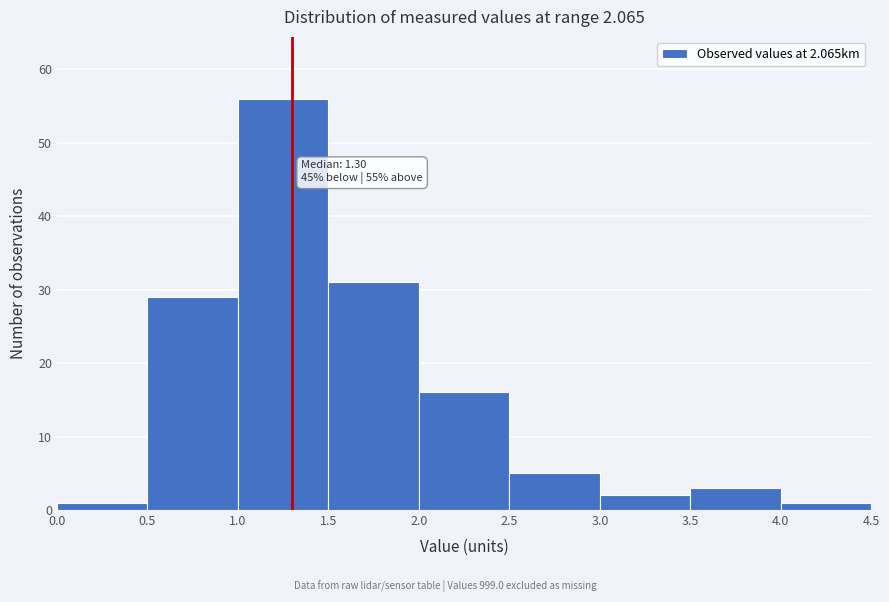

Which range on the x-axis has the tallest bar?

1.0 to 1.5